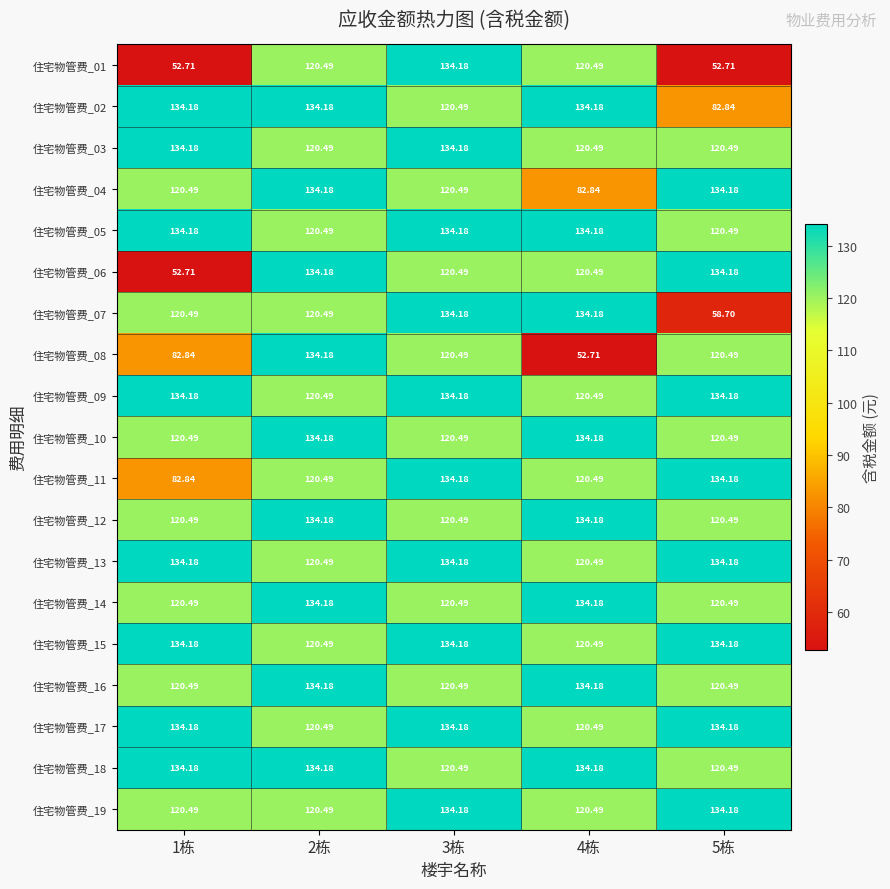

What is the total value across all series at 3栋?

2426.2